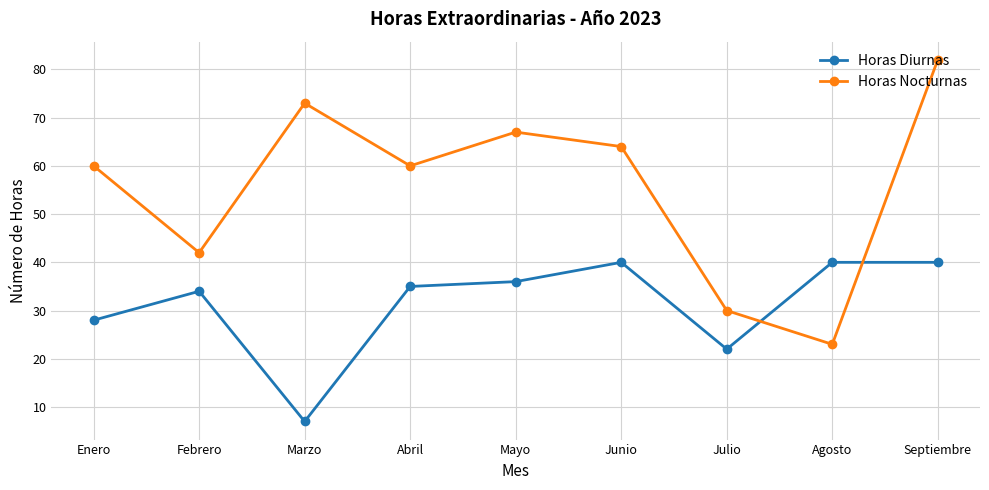

What value does the Horas Nocturnas series have at Abril, to the nearest 5?

60